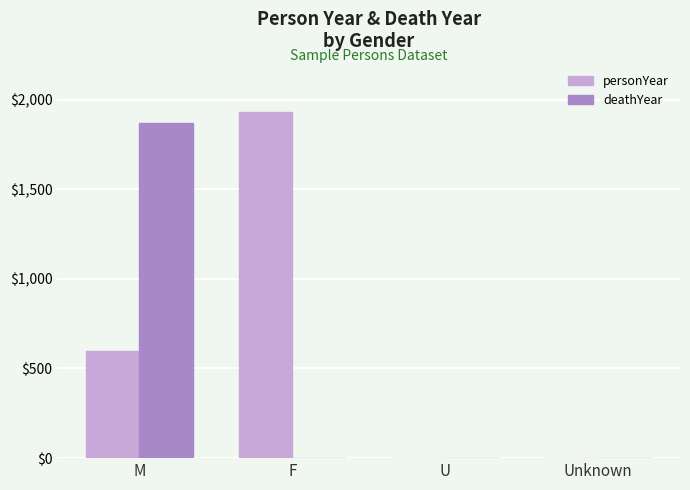

Which category has the highest value in the deathYear series?

M